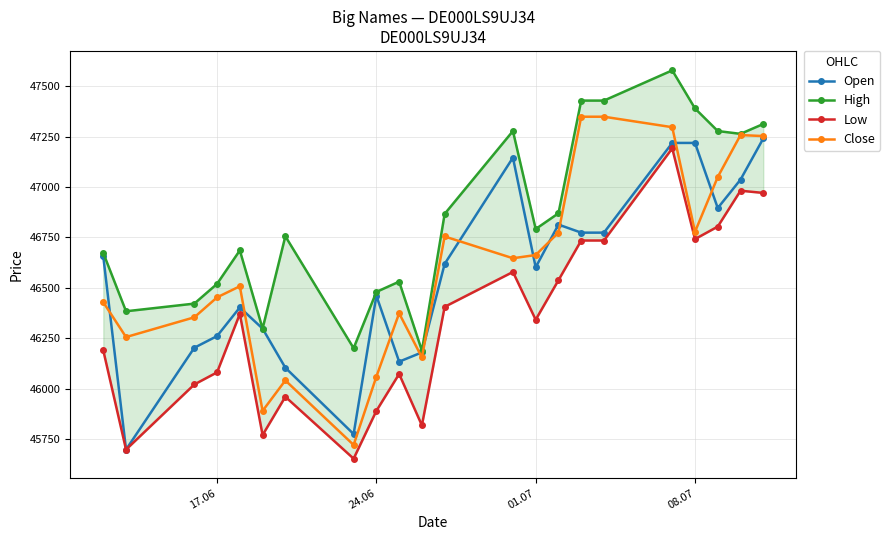

True or false: Close has more than 2 points higher than both neighbors.

True